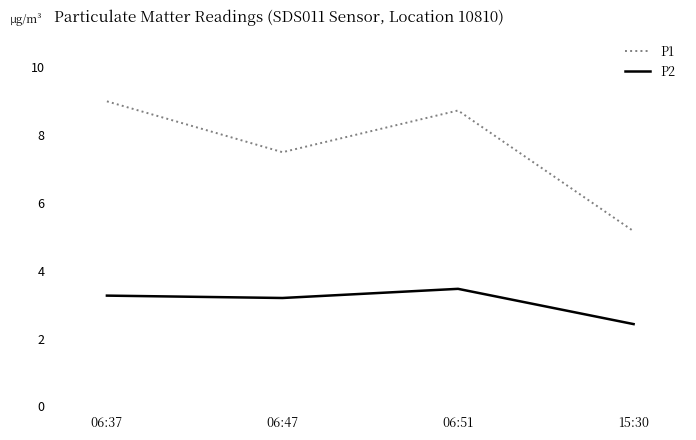

What is the total value across all series at 15:30?

7.6